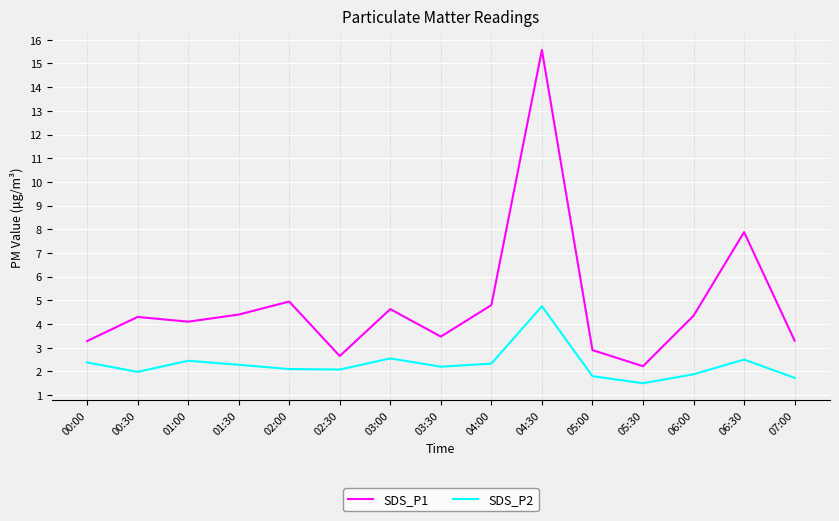

List the series in order of their peak value, lowest first.

SDS_P2, SDS_P1